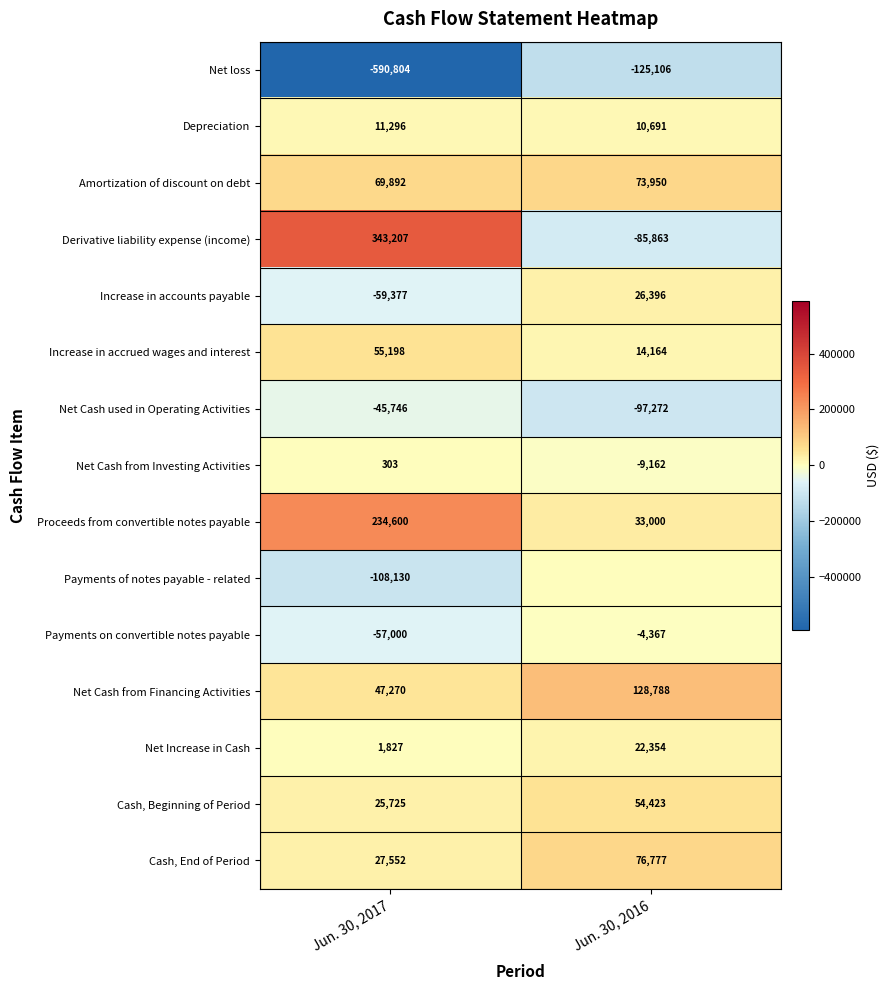

How many negative values does the Derivative liability expense (income) series have?

1